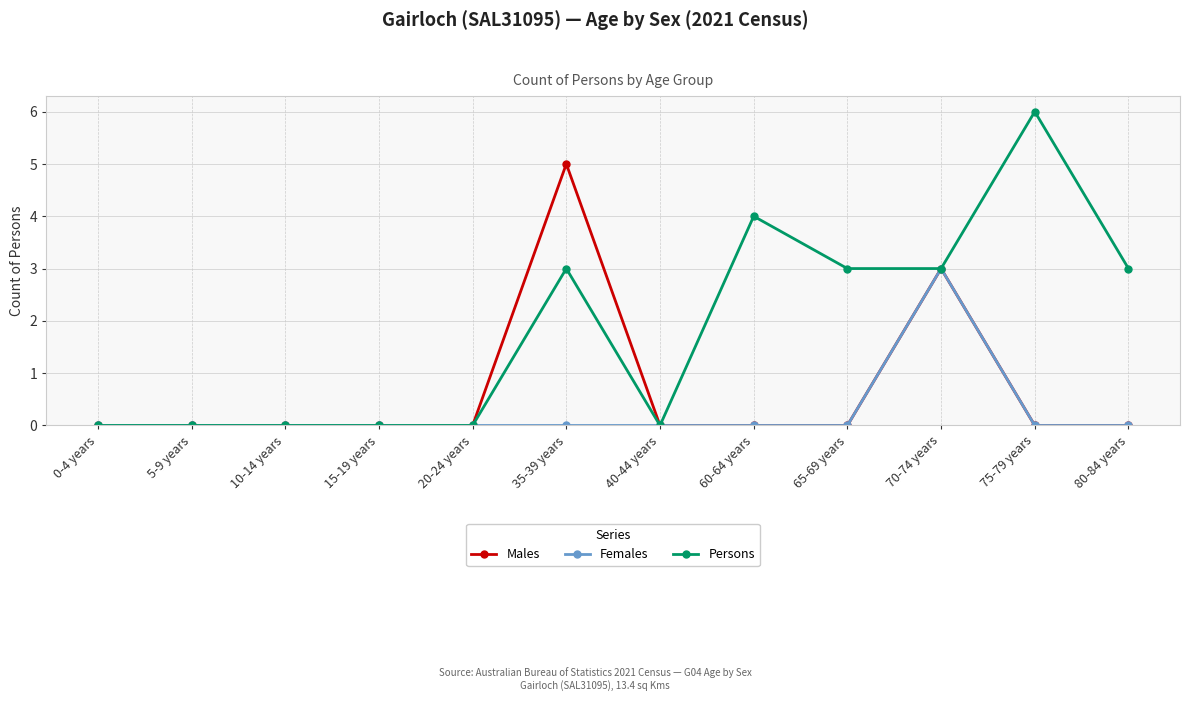

At which label is Males closest to 2?

70-74 years